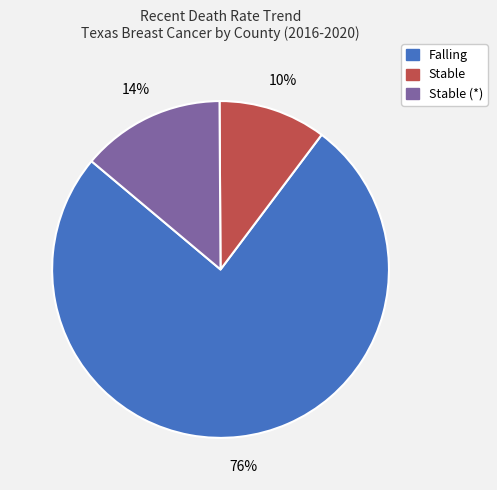

To the nearest percent, what is the difference between the largest and smallest slice percentages?

66%